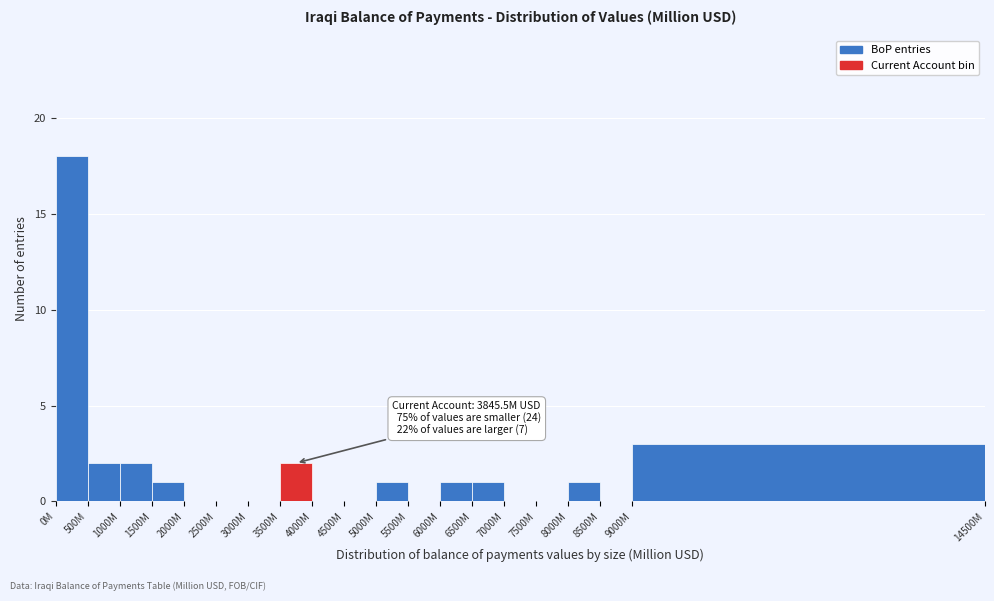

Reading left to right, what are all the values shown in this chart?

0M=18	500M=2	1000M=2	1500M=1	2000M=0	2500M=0	3000M=0	3500M=2	4000M=0	4500M=0	5000M=1	5500M=0	6000M=1	6500M=1	7000M=0	7500M=0	8000M=1	8500M=0	9000M=3